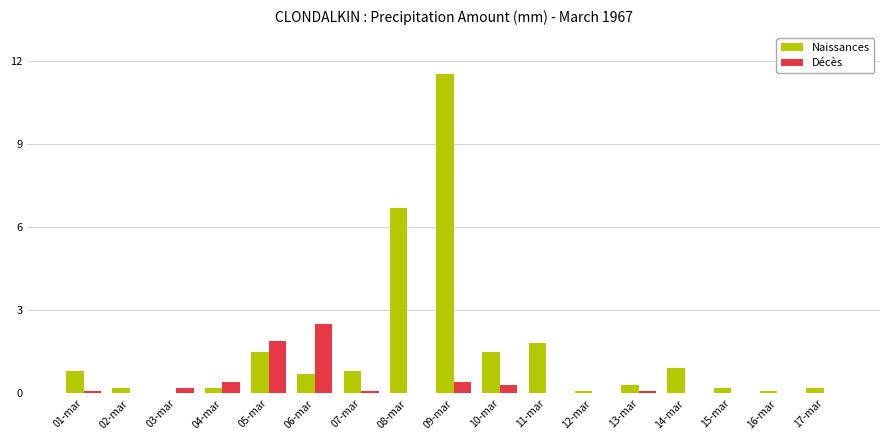

What is the sum of all Décès values?

6.0